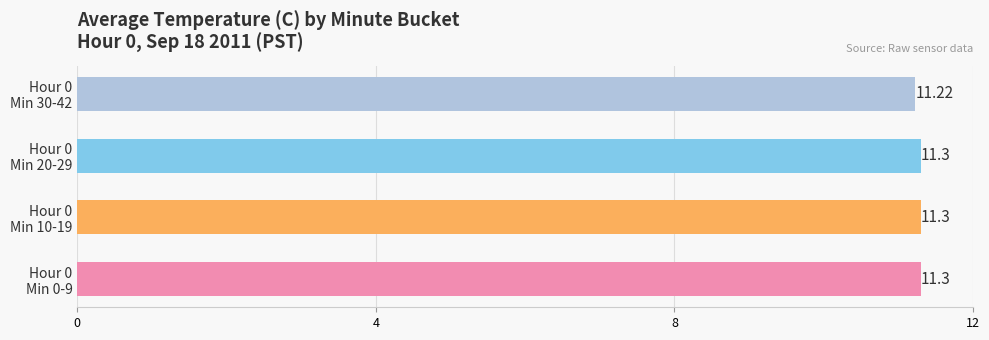

What is the average value?

11.3